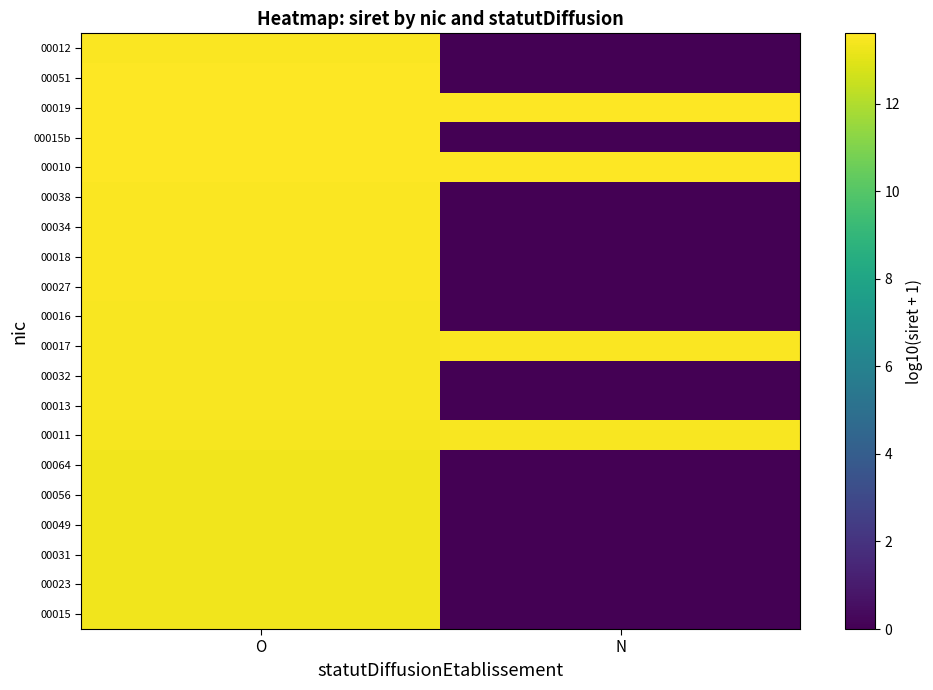

What is the total value across all series at N?

54.2